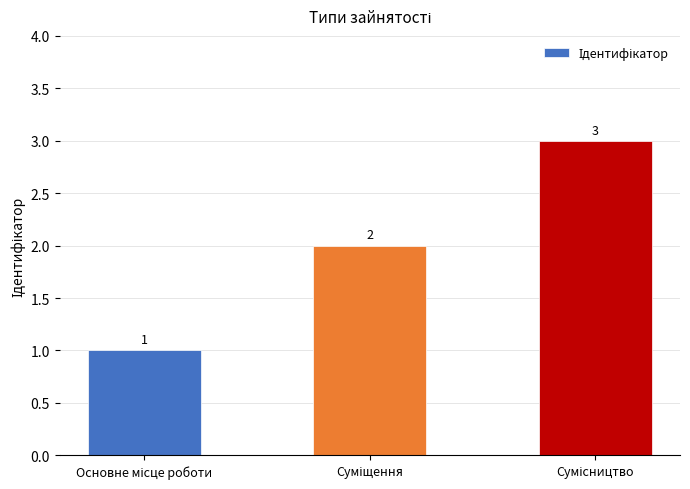

Does the chart contain any negative values?

No